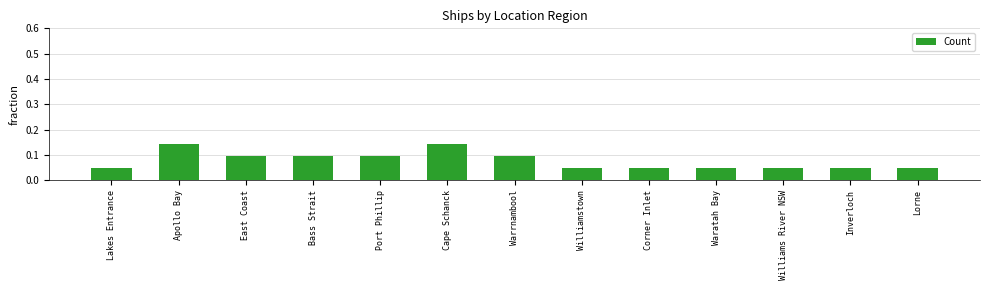

The value at Bass Strait is 0.1. True or false?

True